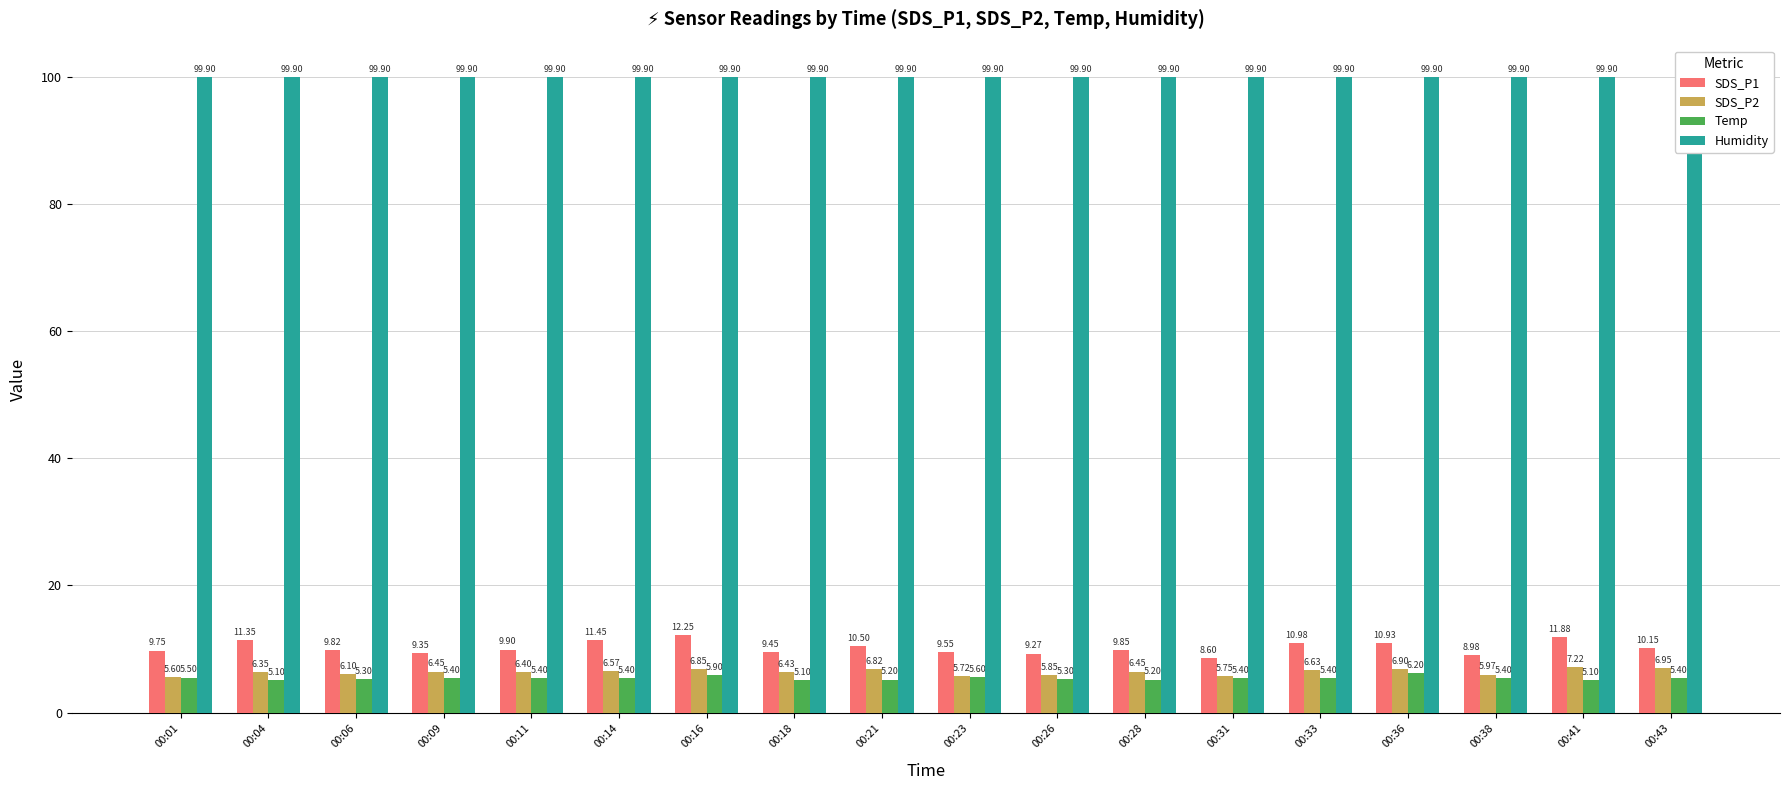

Are the bars horizontal?

No